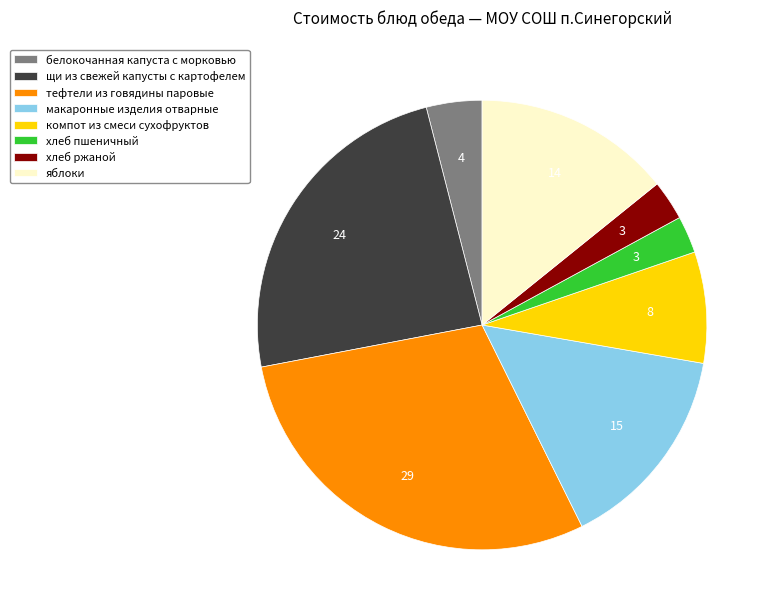

How many segments does this pie chart have?

8